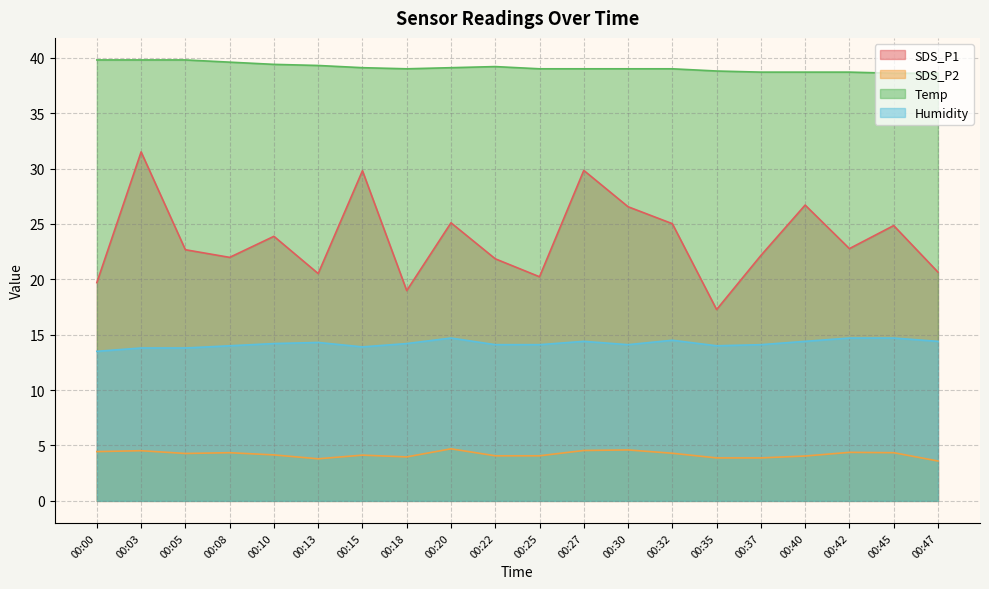

Which has a higher value, 00:22 or 00:40?

00:40